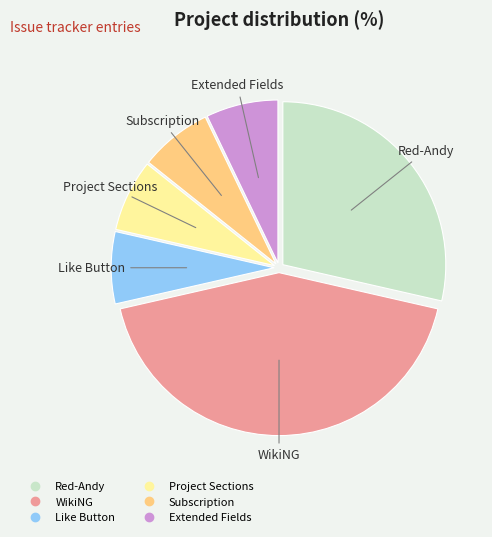

Is Project Sections the majority of the pie?

No